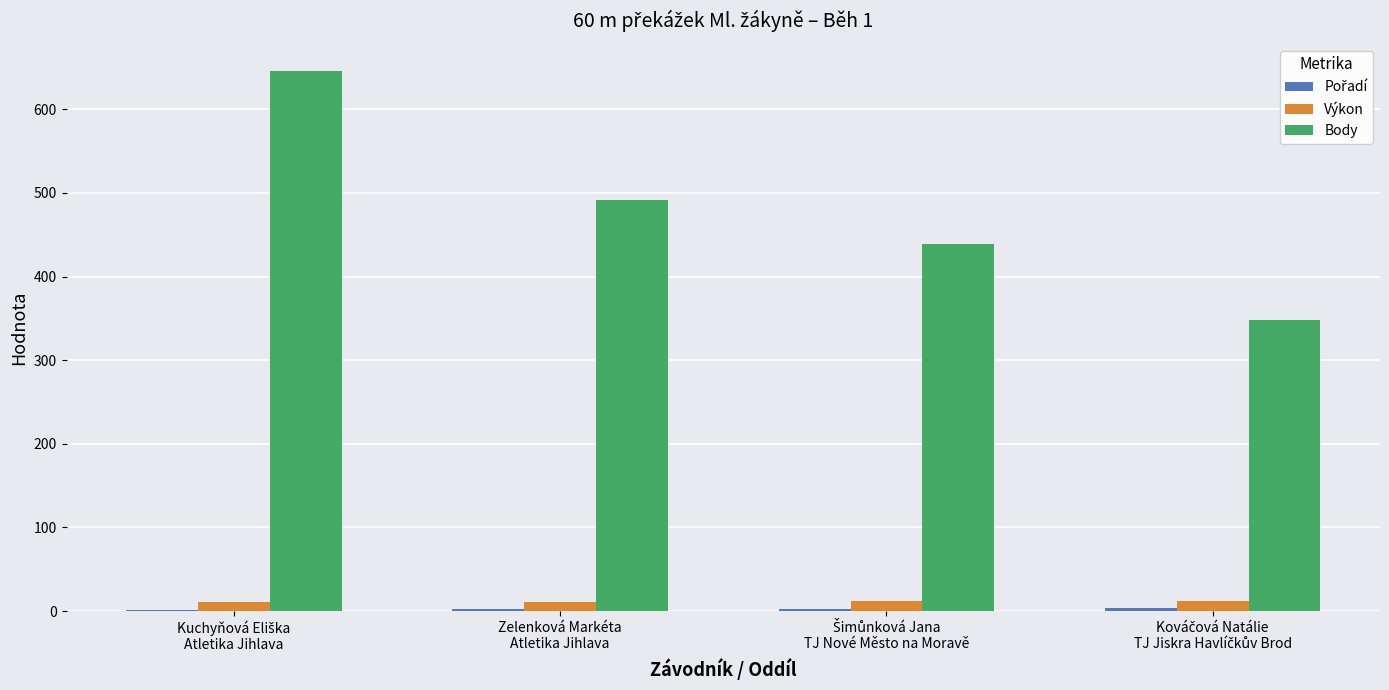

What is the maximum value for Body?

646.0